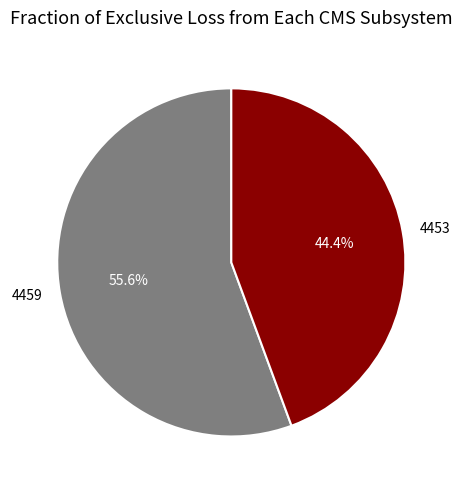

Rank the categories by value from lowest to highest.

4453, 4459